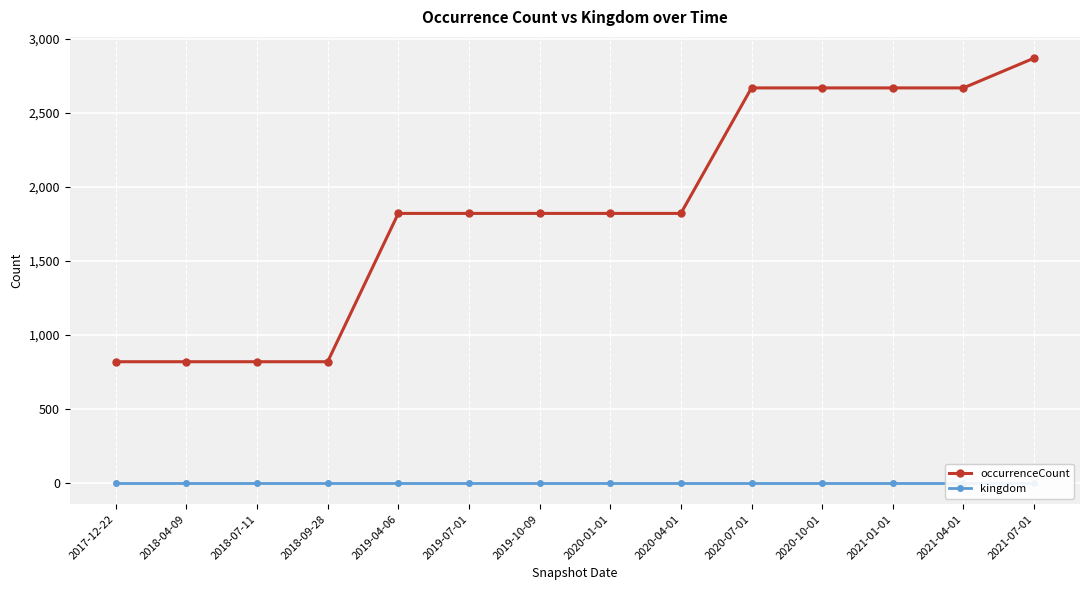

True or false: kingdom and occurrenceCount intersect in this chart.

False